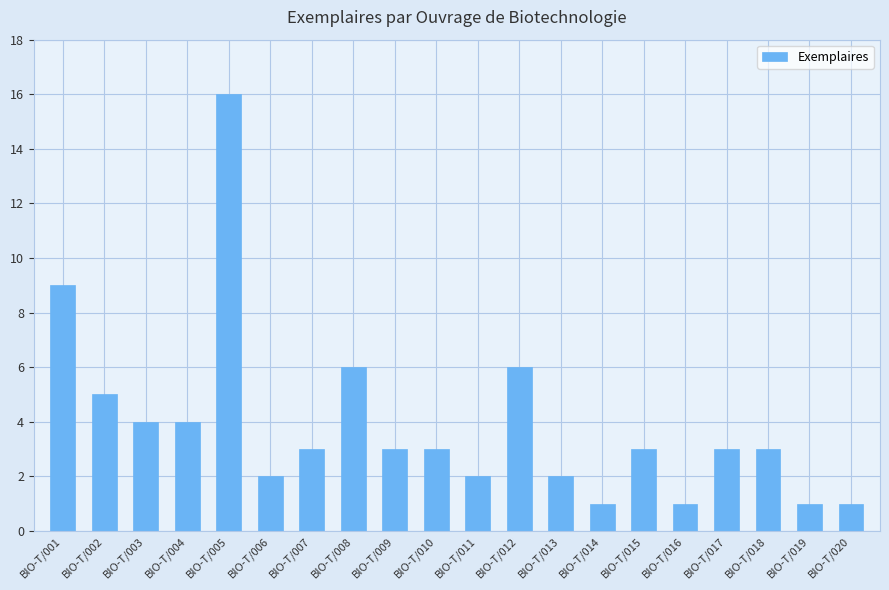

The value at BIO-T/005 is 16. True or false?

True